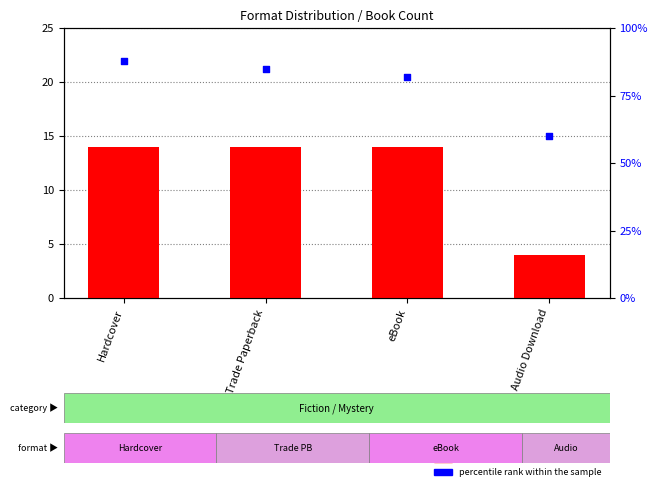

Which series contains the lowest Y value?

count